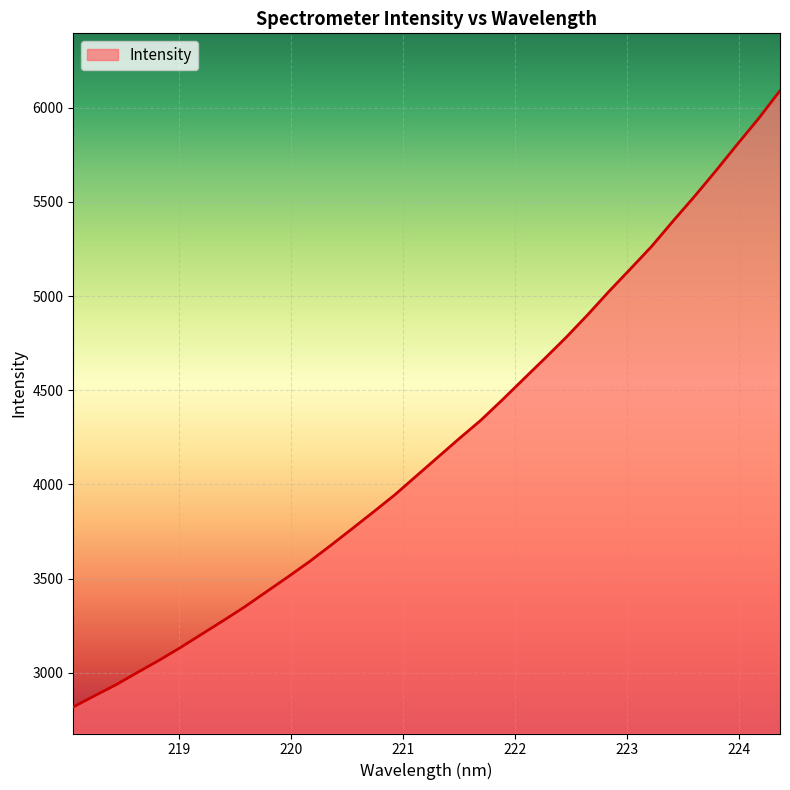

What is the greatest value displayed?

6090.2